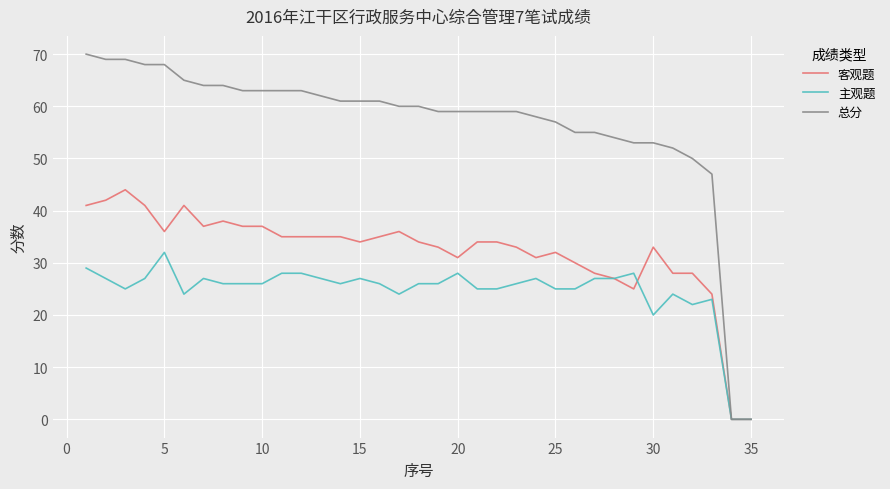

What is the highest value of the 总分 series?

70